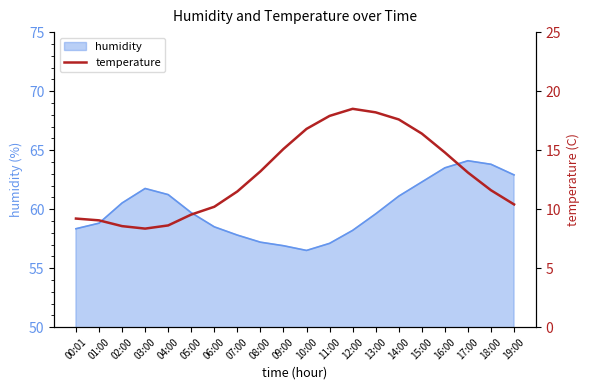

Is it true that humidity equals 24.6 at 09:00?

False